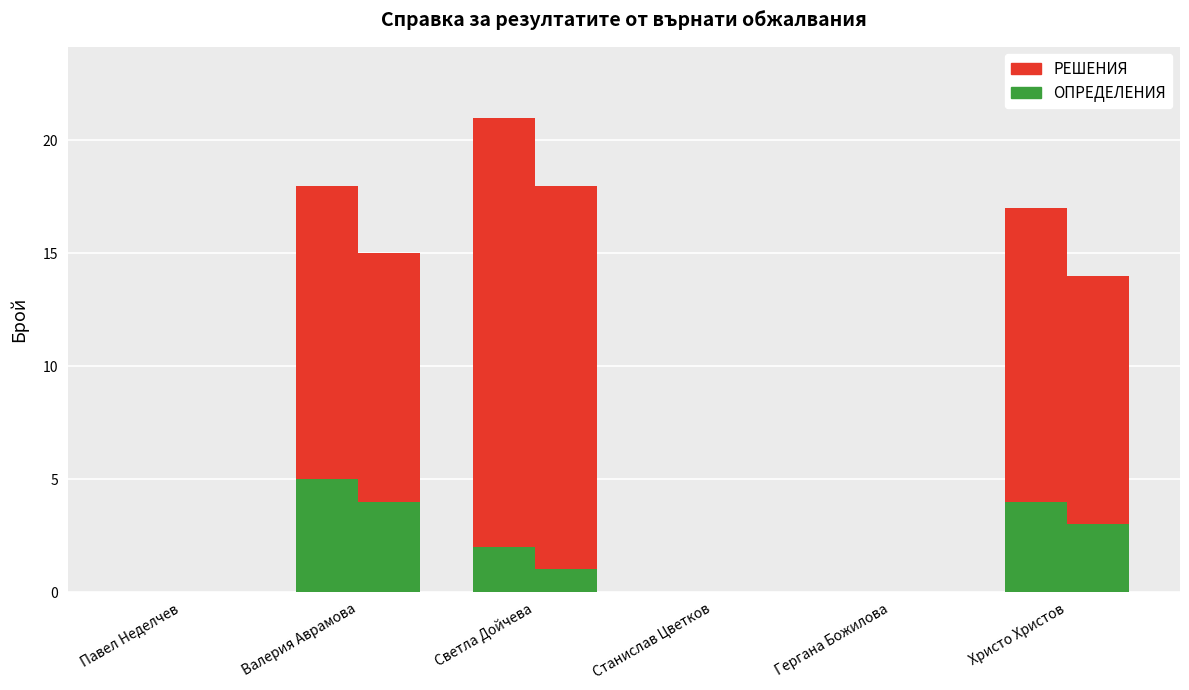

True or false: РЕШЕНИЯ has a value of 19 at Светла Дойчева.

True